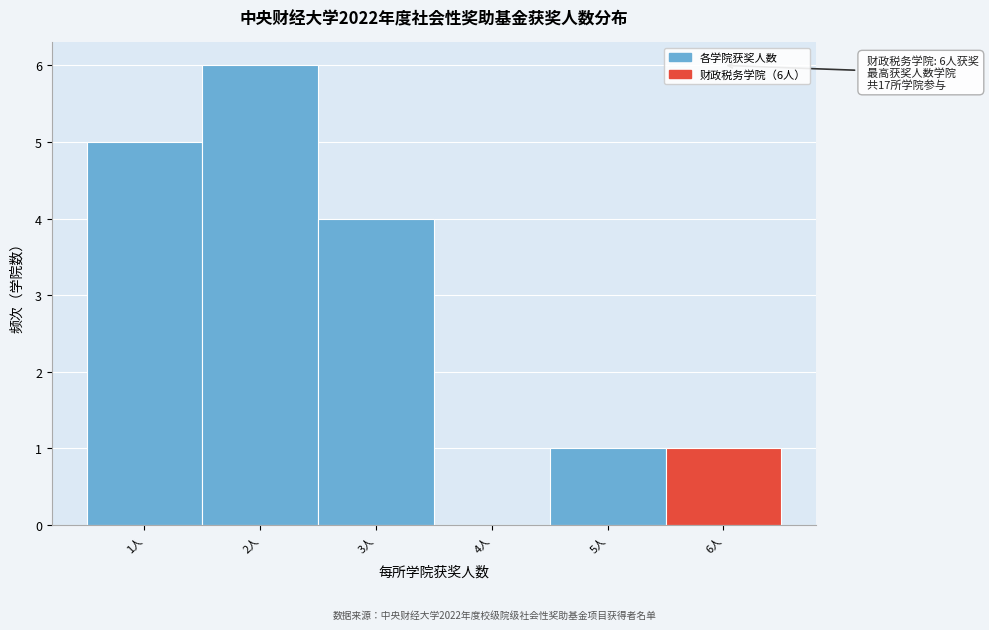

Over which range of the x-axis is the bar tallest?

1.5 to 2.5